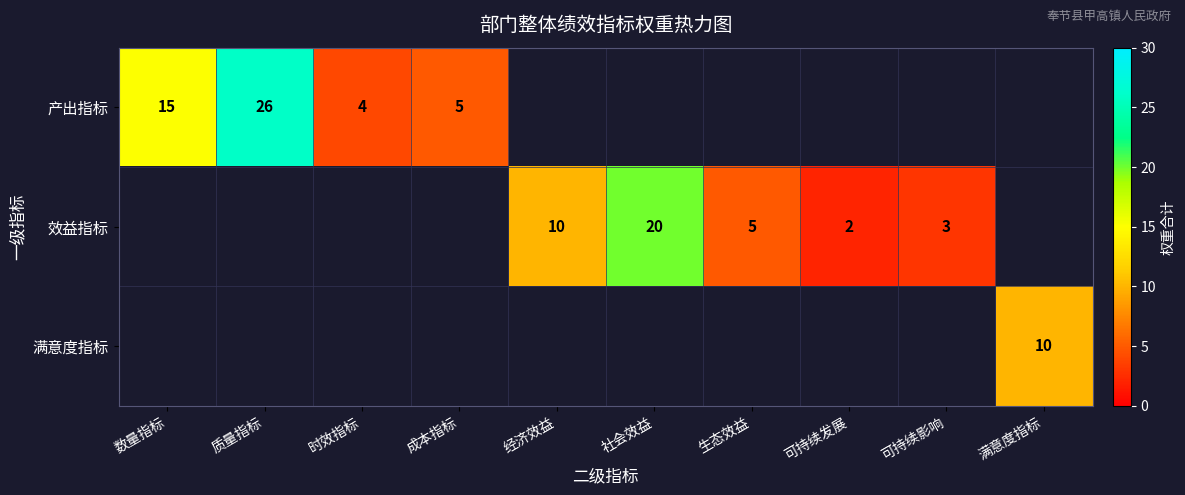

How many data points does each series have?

10